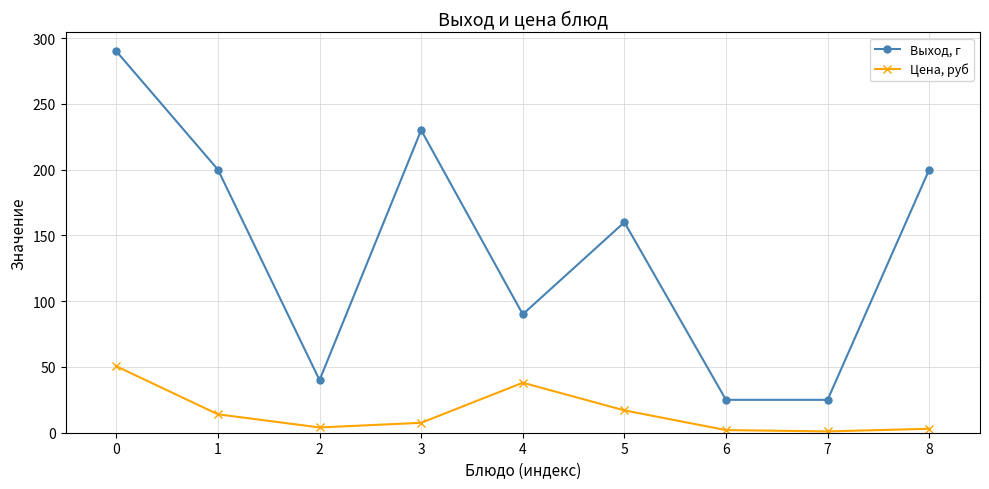

At which category does Выход, г reach its first local peak?

3